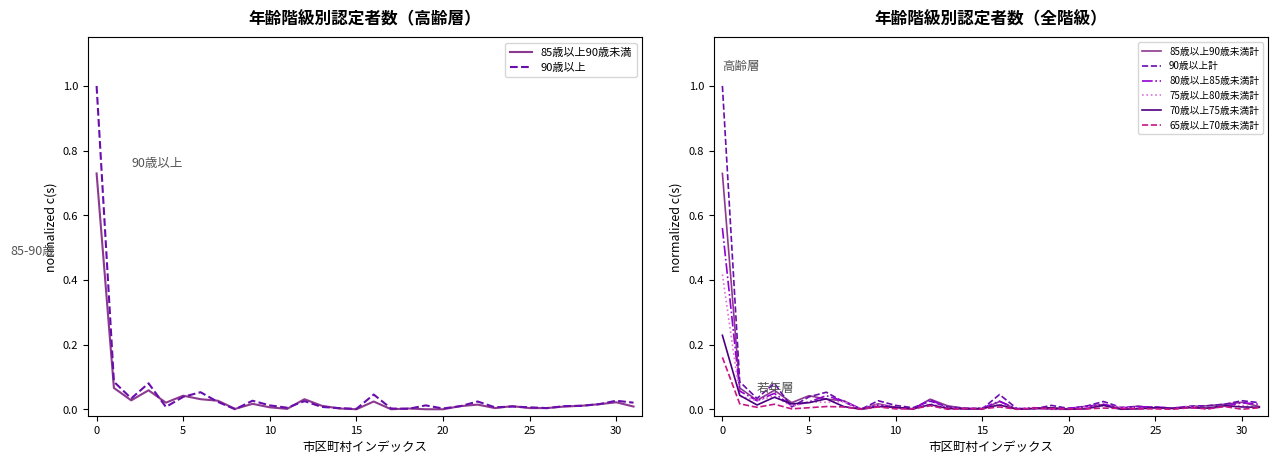

How many lines are shown in the chart?

6